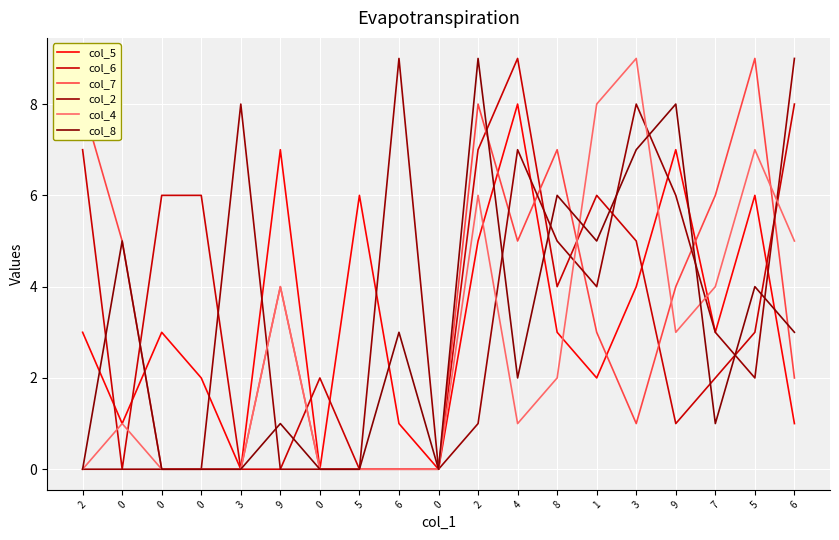

True or false: col_7 and col_2 intersect in this chart.

True